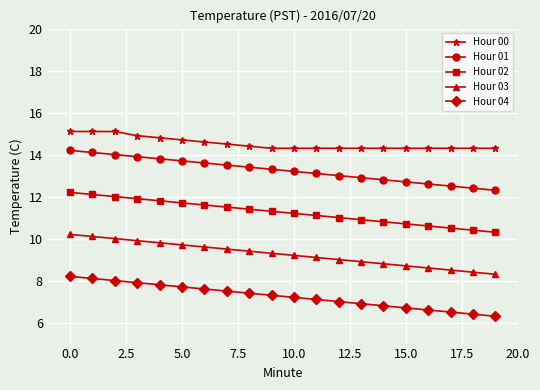

What is the difference between the maximum and second lowest values in the Hour 01 series?

1.8